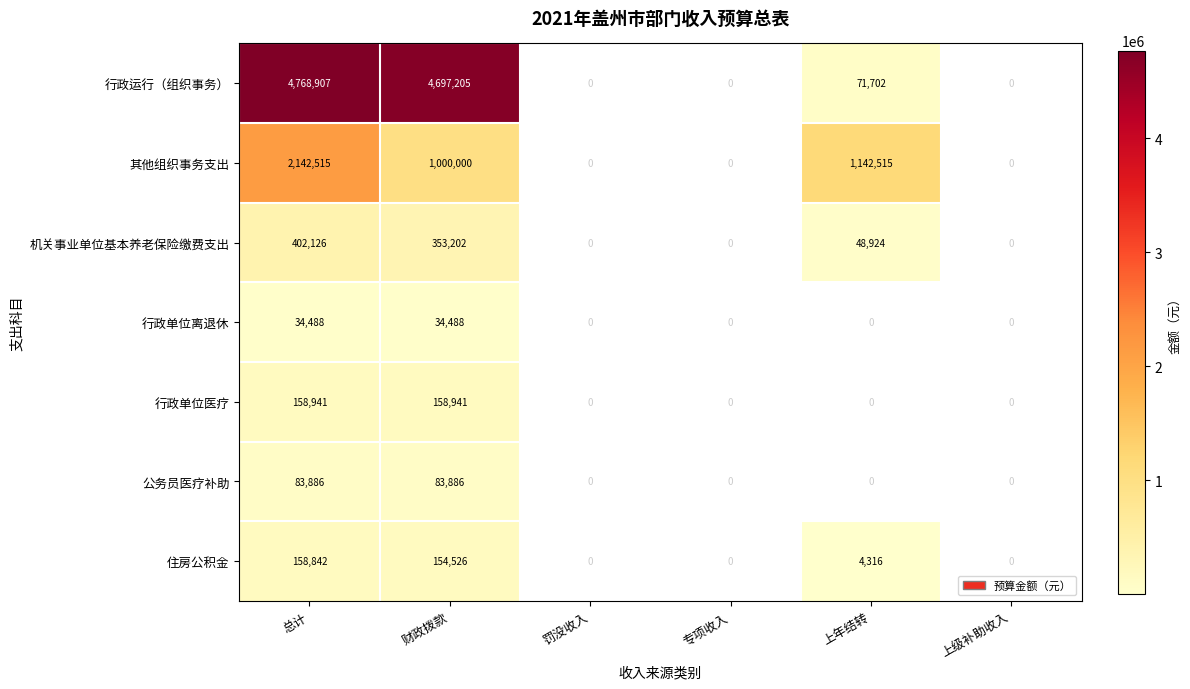

Which series has the largest total across all categories?

行政运行（组织事务）